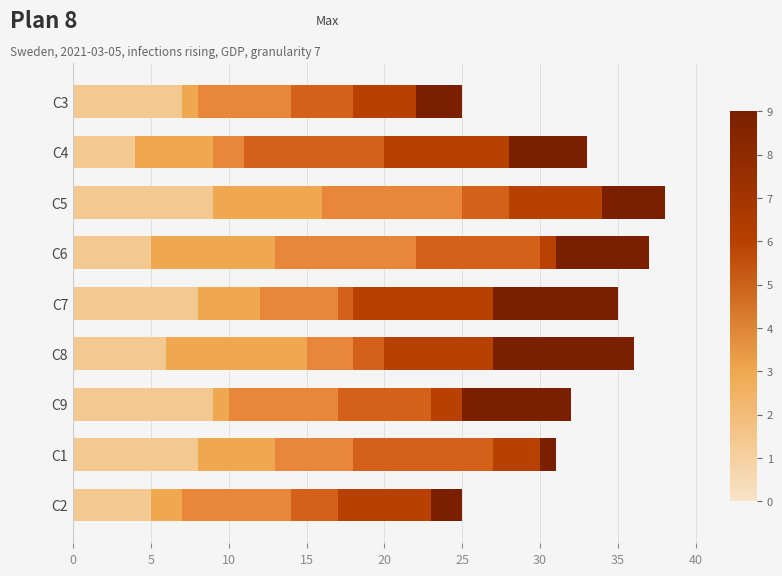

Count the number of categories in the chart.

9